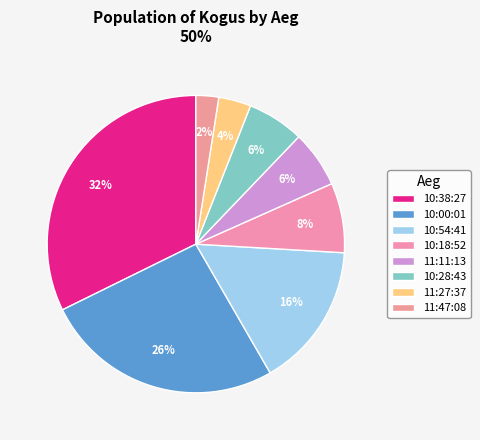

Count the number of slices in the pie.

8